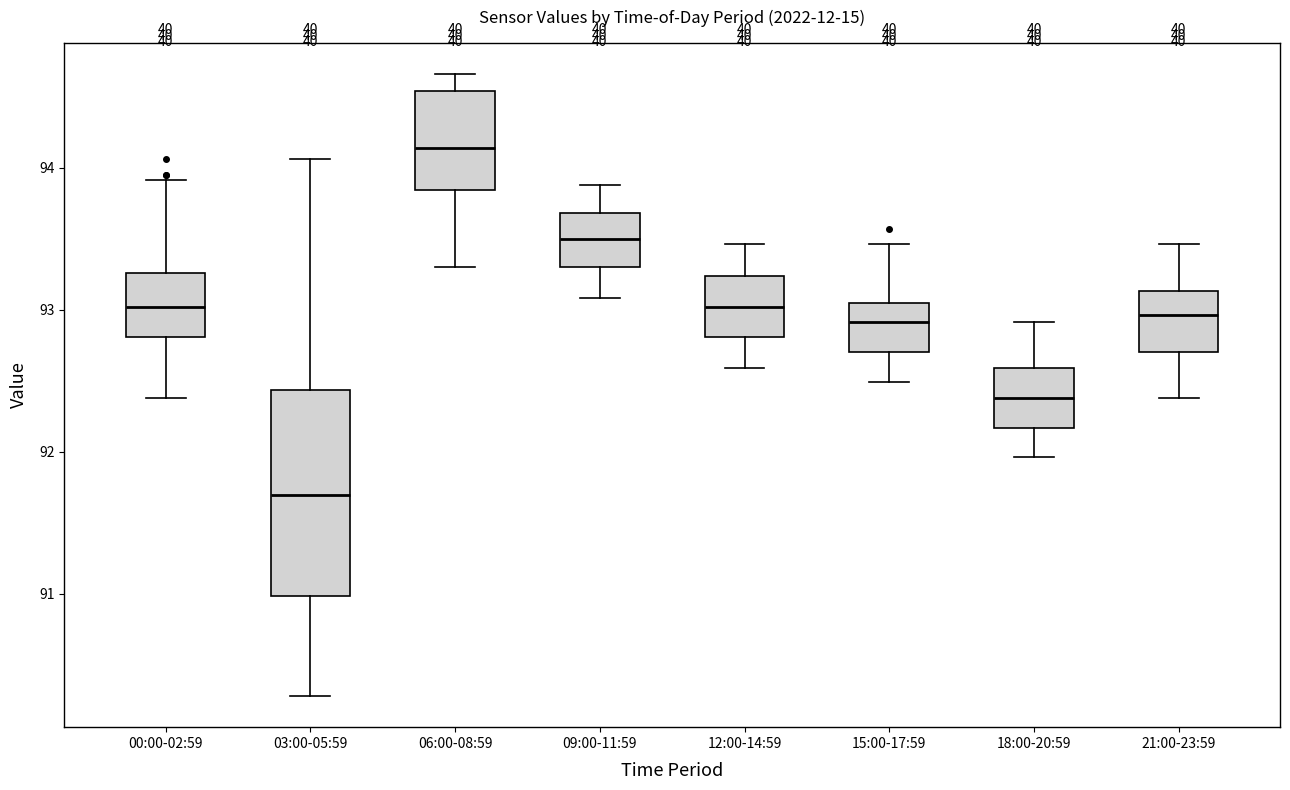

Which box is the tallest, from its lower edge to its upper edge?

03:00-05:59